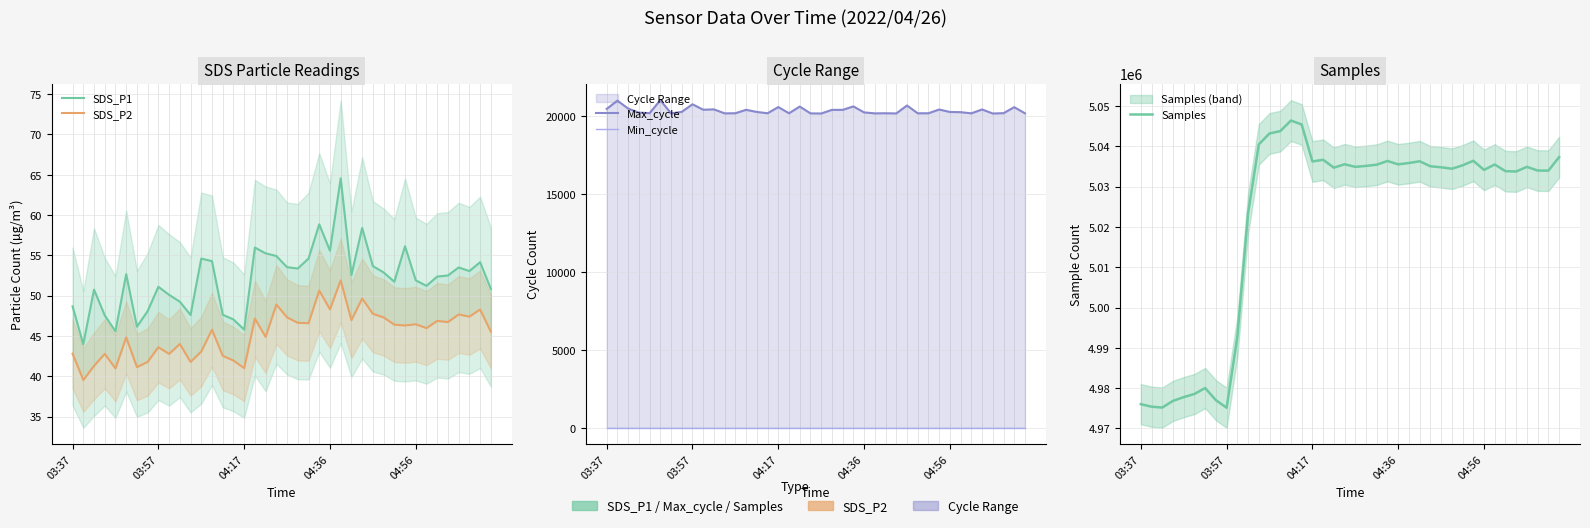

The SDS_P1 series shows 82.9 at 18. True or false?

False